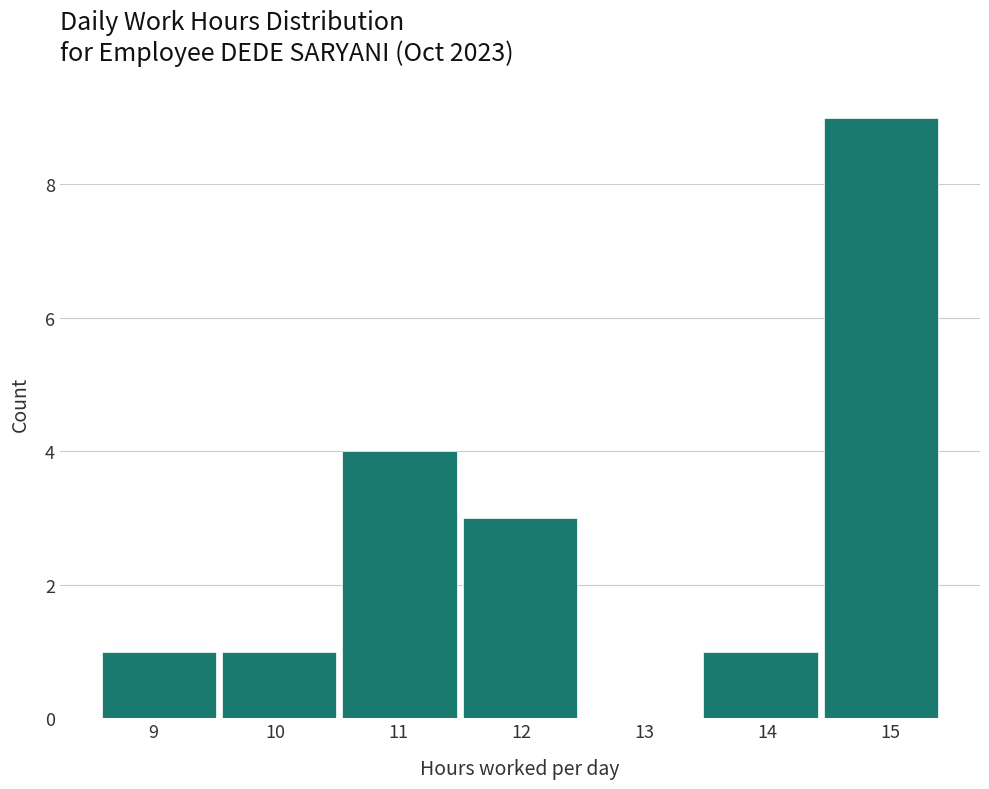

How tall is the bar that spans 11.5 to 12.5 on the x-axis? Neither the bar edges nor the heights are printed on the chart, so give them approximately, as read against the axes.

3